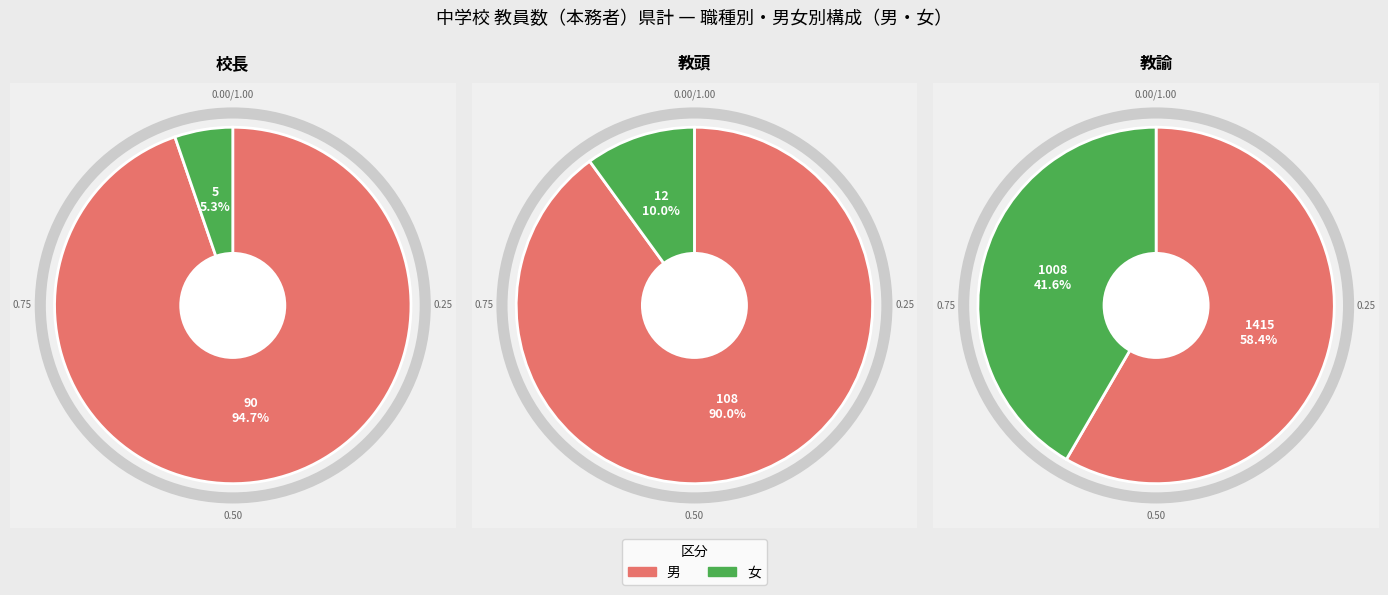

To the nearest percent, what is the difference between the largest and smallest slice percentages?

89%